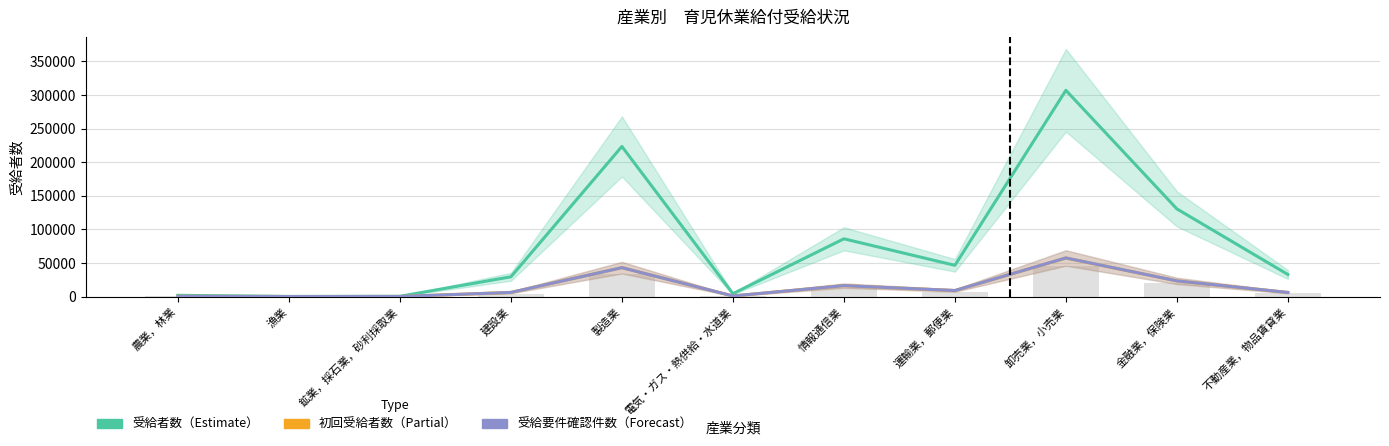

What is the minimum value for 受給者数?

169